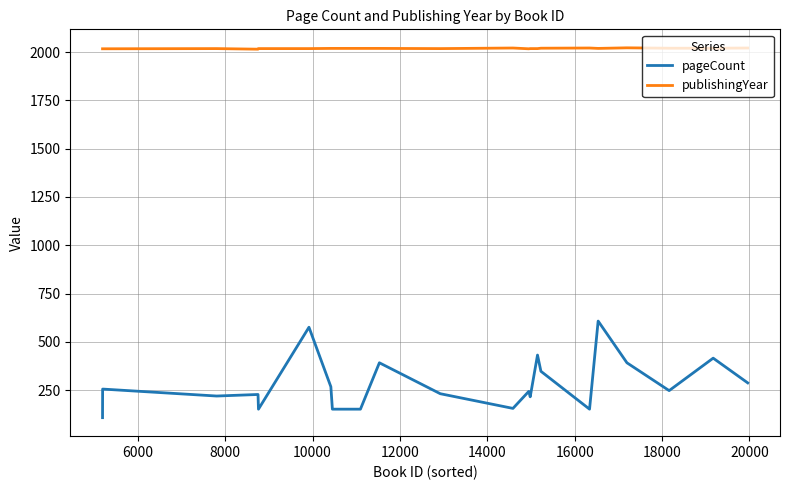

List the series in order of their peak value, highest first.

publishingYear, pageCount